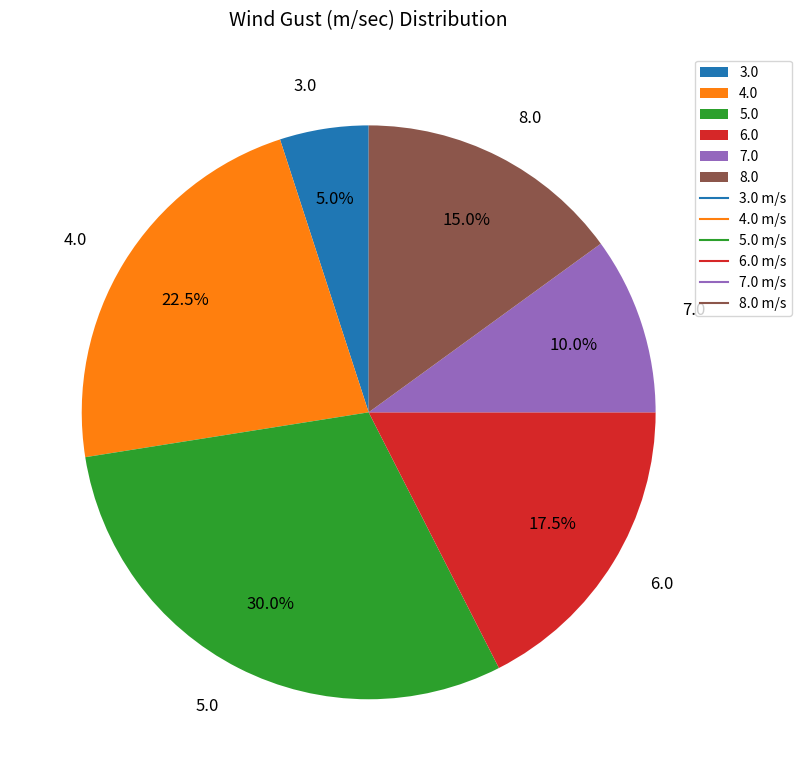

How many slices are in this pie chart?

6